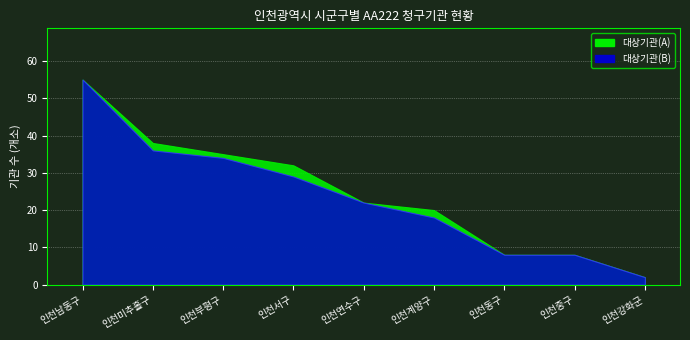

How many data points in 대상기관(B) are less than 22?

4